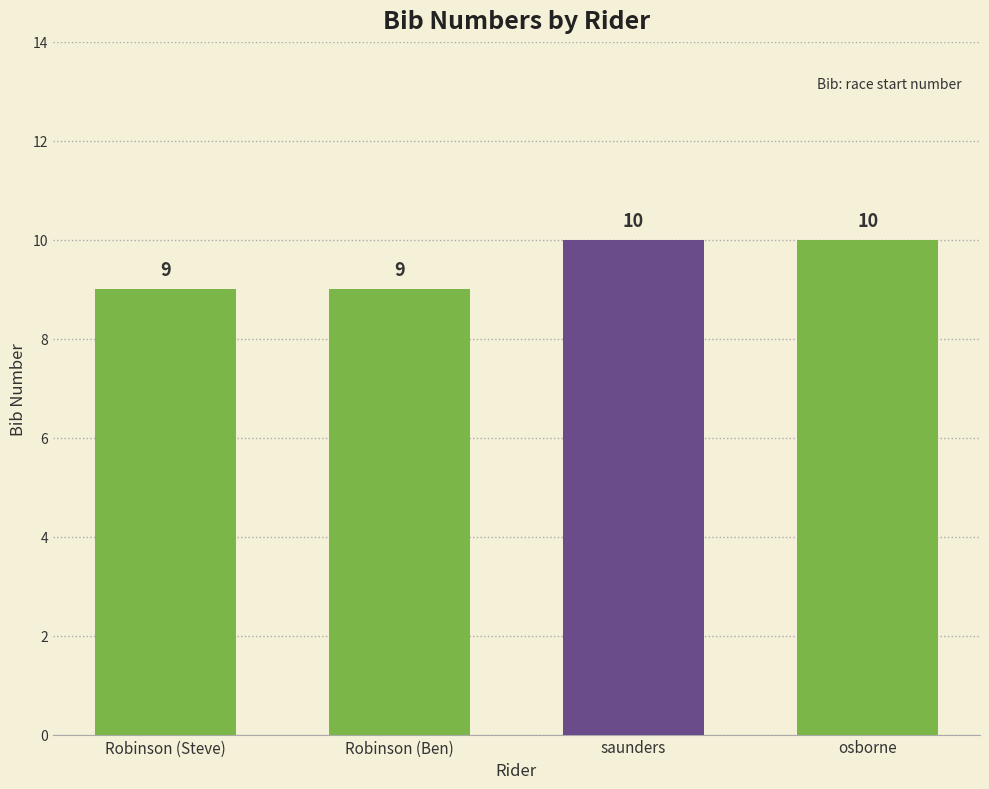

What is the difference between the maximum and minimum values?

1